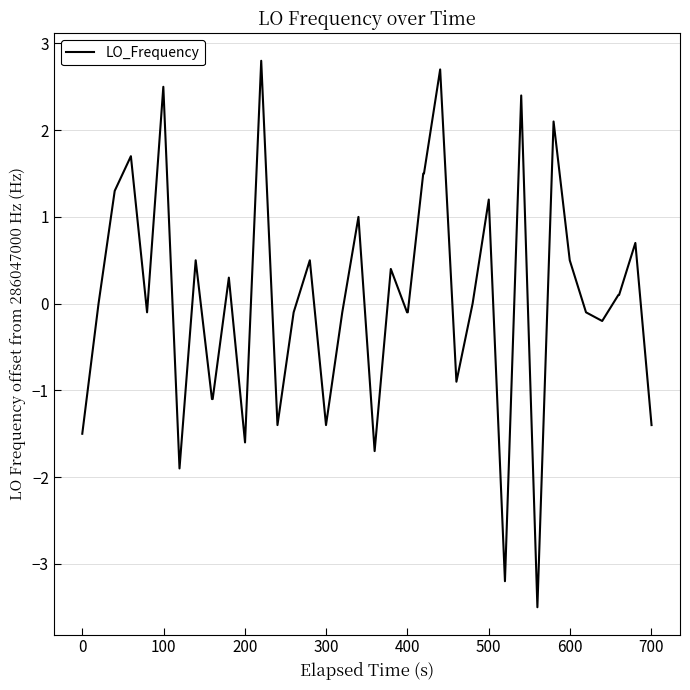

What is the minimum value shown in the chart?

-3.5